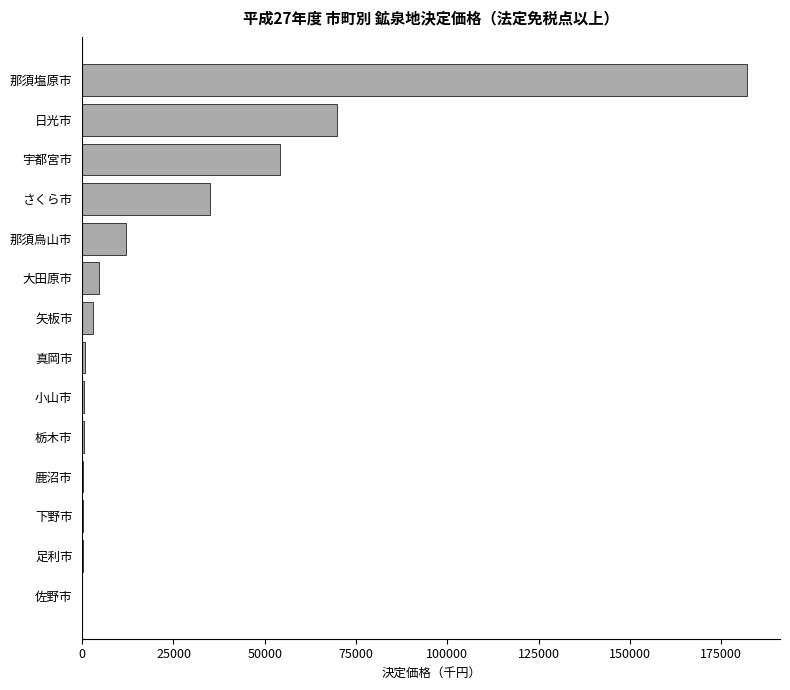

Which has a higher value, 那須塩原市 or 矢板市?

那須塩原市